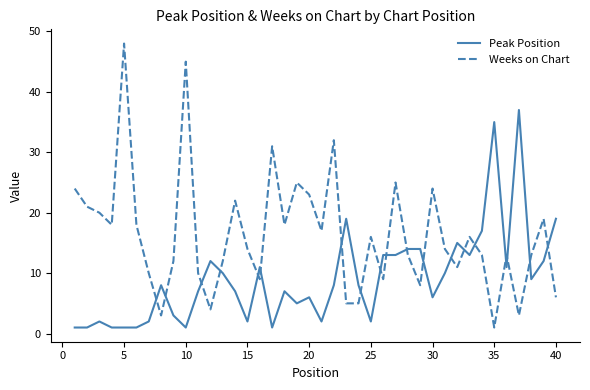

After their last crossing, which series has the higher values: Peak Position or Weeks on Chart?

Peak Position